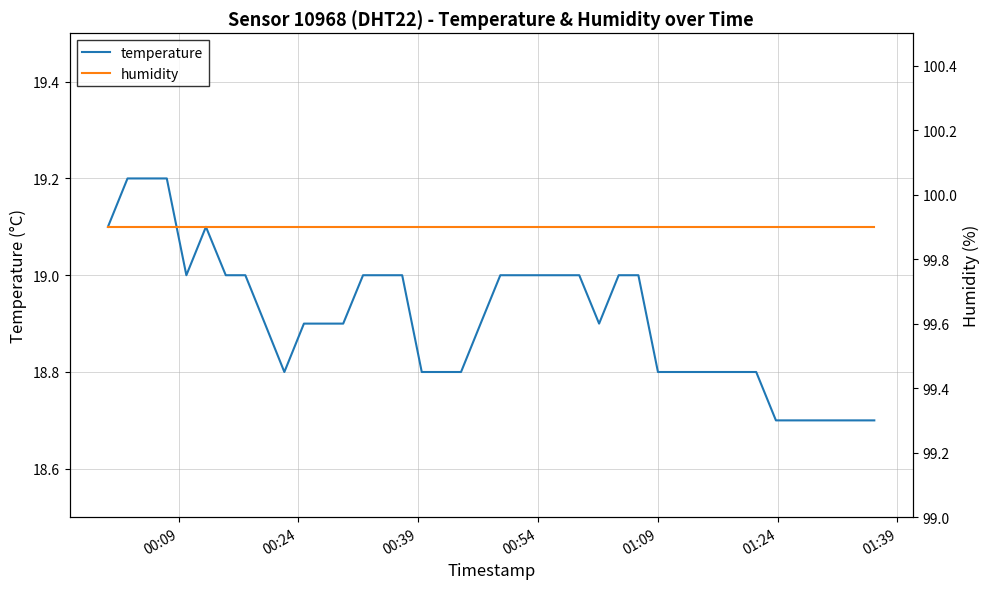

How many lines are shown in the chart?

2